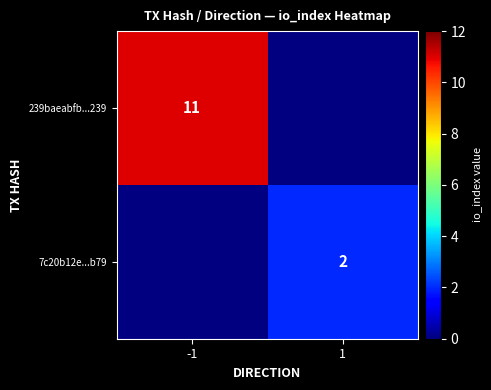

What is the minimum value shown in the chart?

2.0